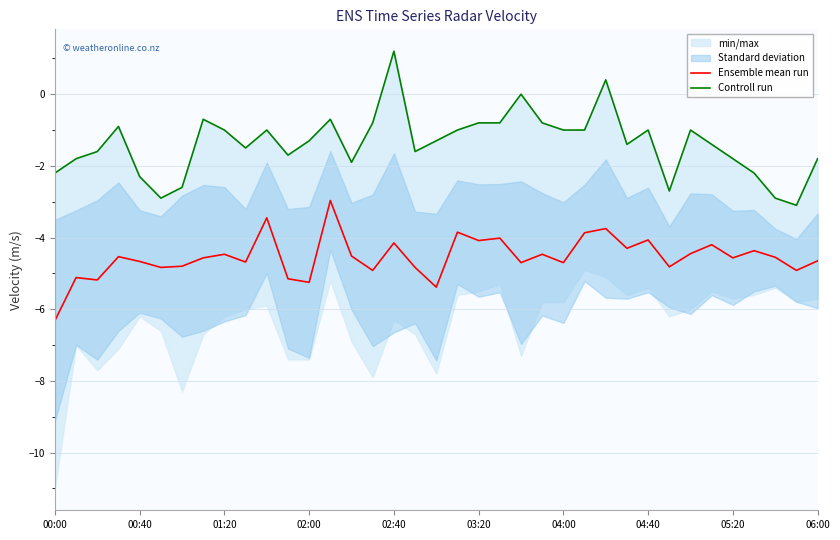

True or false: Controll run and Ensemble mean run cross at least once.

False